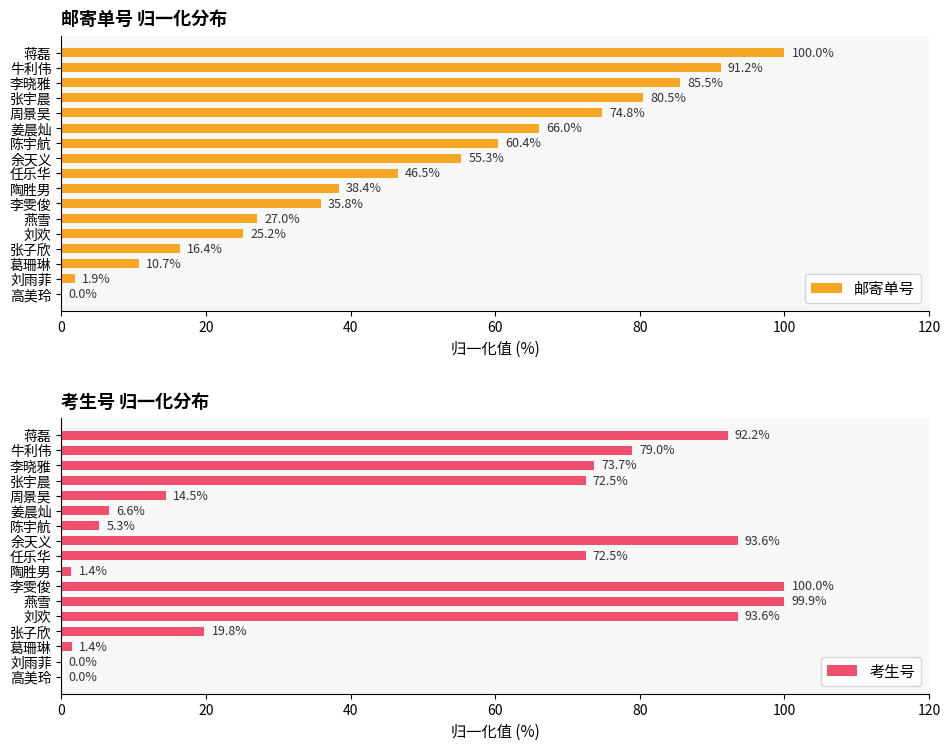

The 考生号 series shows 6.6 at 姜晨灿. True or false?

True